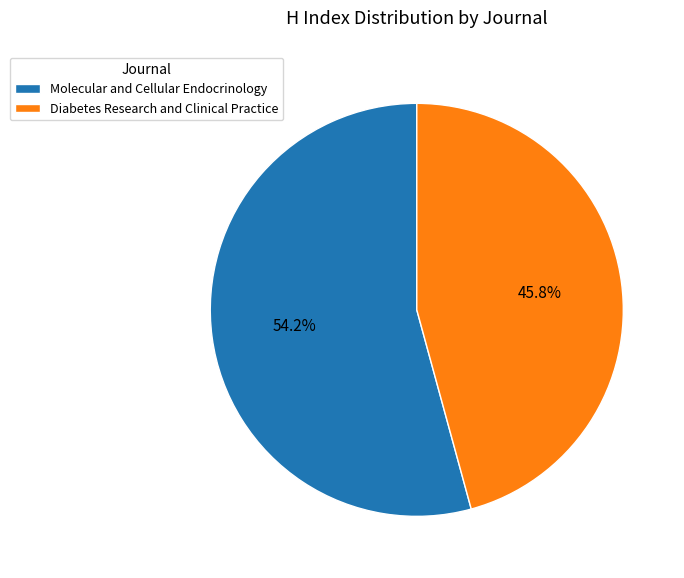

Combined, do Molecular and Cellular Endocrinology and Diabetes Research and Clinical Practice account for over 50%?

Yes